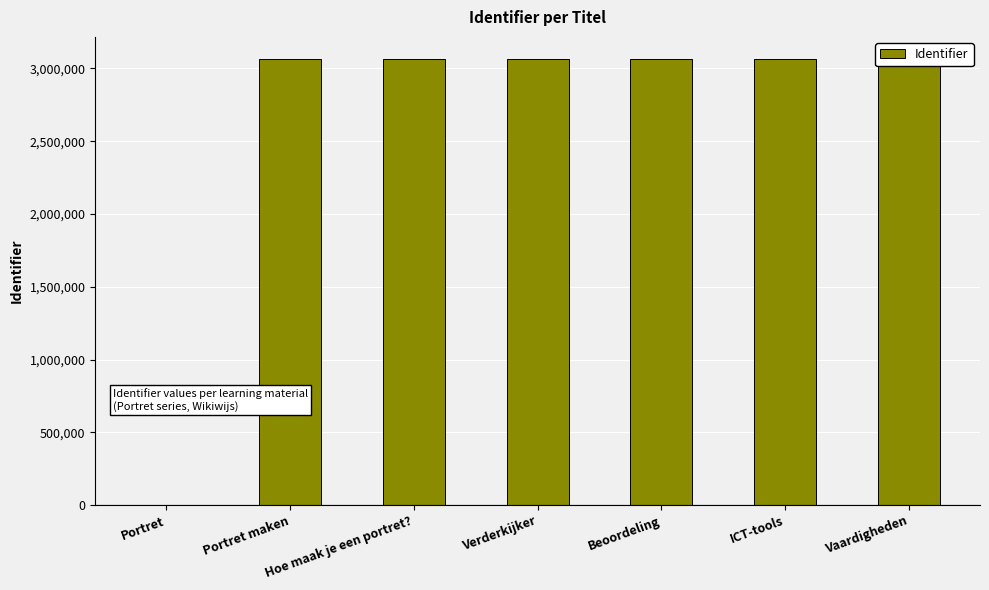

Reading left to right, transcribe all the data shown in this chart.

Portret=0	Portret maken=3063799	Hoe maak je een portret?=3063800	Verderkijker=3063801	Beoordeling=3063802	ICT-tools=3063803	Vaardigheden=3063804